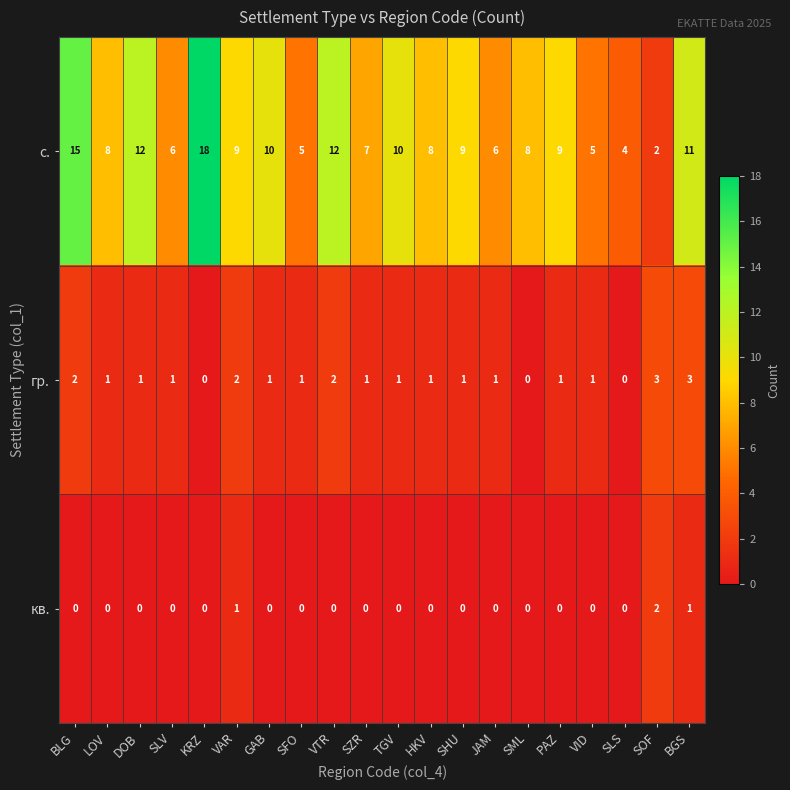

At which category is the sum across all series the highest?

KRZ